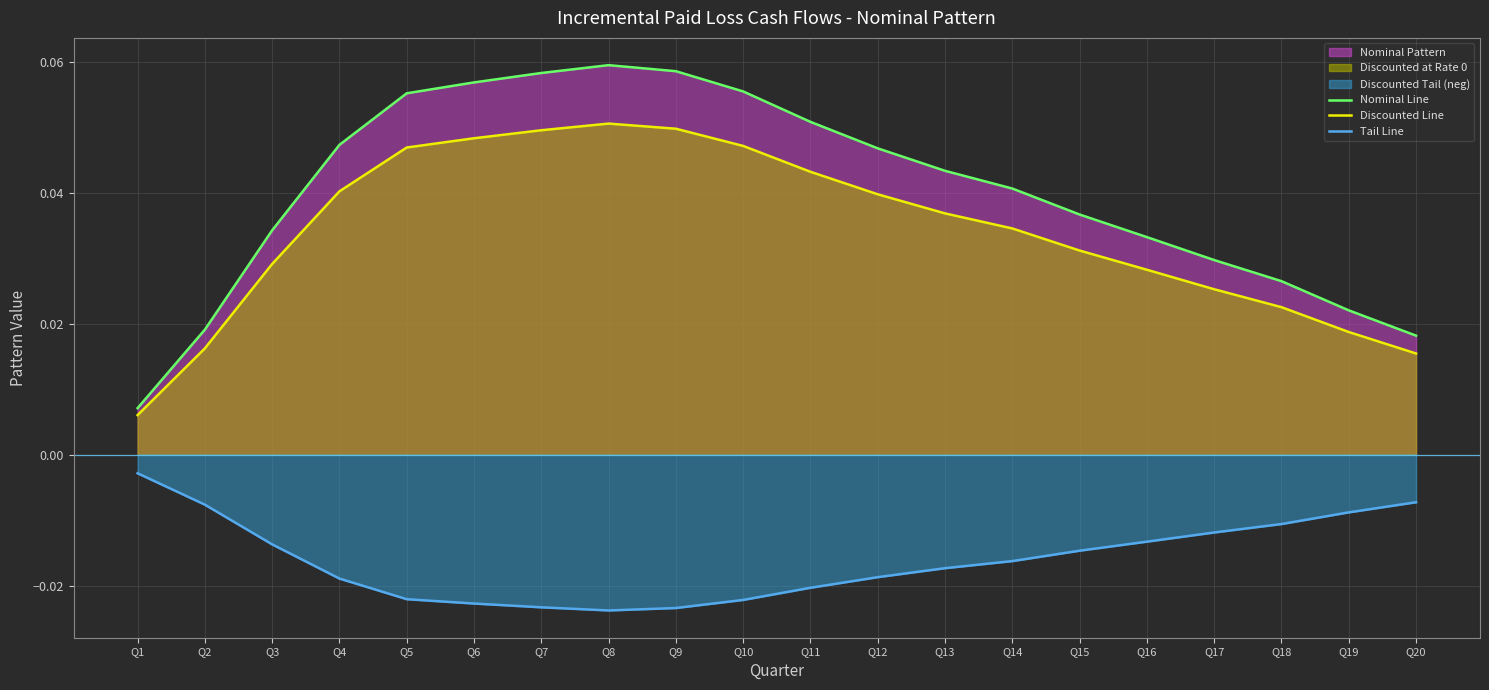

Reading left to right, what are all the values shown in this chart?

Nominal Line: Q1=0.0	Q2=0.0	Q3=0.0	Q4=0.0	Q5=0.1	Q6=0.1	Q7=0.1	Q8=0.1	Q9=0.1	Q10=0.1	Q11=0.1	Q12=0.0	Q13=0.0	Q14=0.0	Q15=0.0	Q16=0.0	Q17=0.0	Q18=0.0	Q19=0.0	Q20=0.0
Discounted Line: Q1=0.0	Q2=0.0	Q3=0.0	Q4=0.0	Q5=0.0	Q6=0.0	Q7=0.0	Q8=0.1	Q9=0.0	Q10=0.0	Q11=0.0	Q12=0.0	Q13=0.0	Q14=0.0	Q15=0.0	Q16=0.0	Q17=0.0	Q18=0.0	Q19=0.0	Q20=0.0
Tail Line: Q1=-0.0	Q2=-0.0	Q3=-0.0	Q4=-0.0	Q5=-0.0	Q6=-0.0	Q7=-0.0	Q8=-0.0	Q9=-0.0	Q10=-0.0	Q11=-0.0	Q12=-0.0	Q13=-0.0	Q14=-0.0	Q15=-0.0	Q16=-0.0	Q17=-0.0	Q18=-0.0	Q19=-0.0	Q20=-0.0